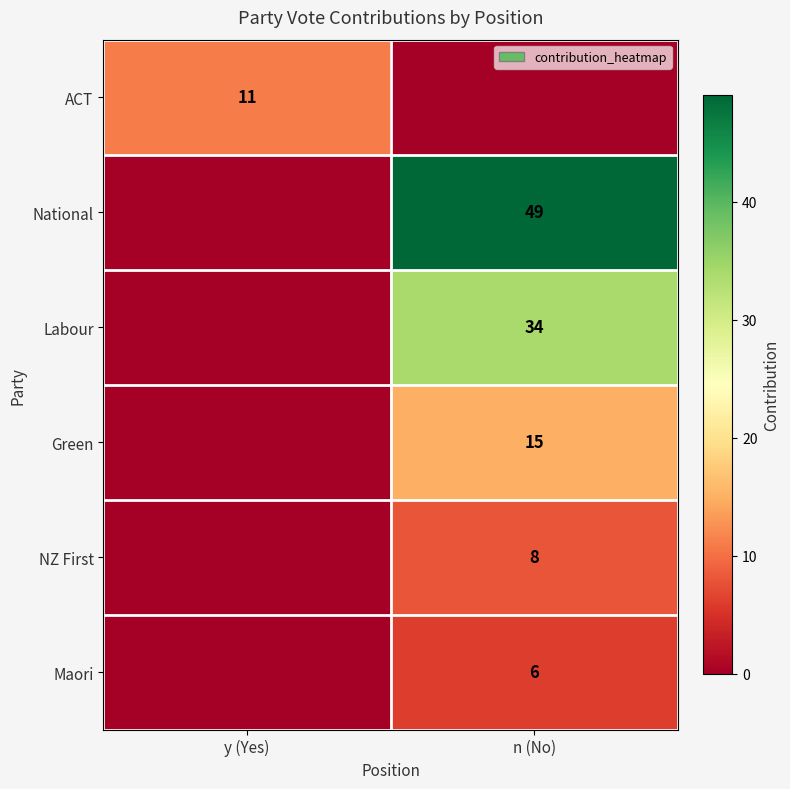

The value of Green at n (No) is 15. True or false?

True